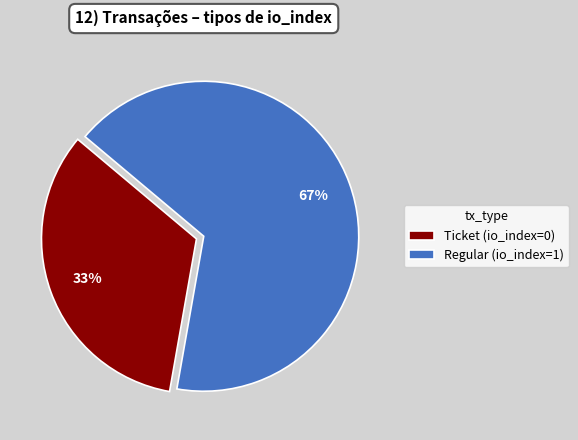

The Regular slice represents 86% of the pie. True or false?

False